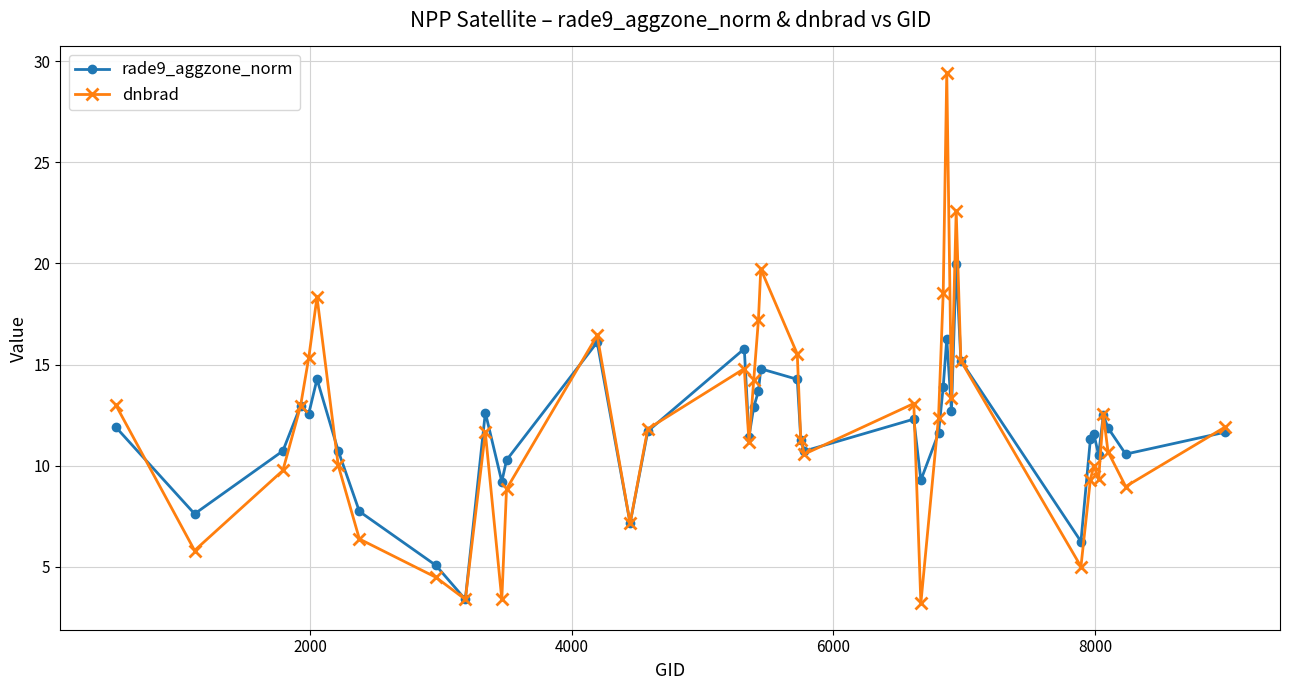

What is the lowest value of the rade9_aggzone_norm series?

3.4